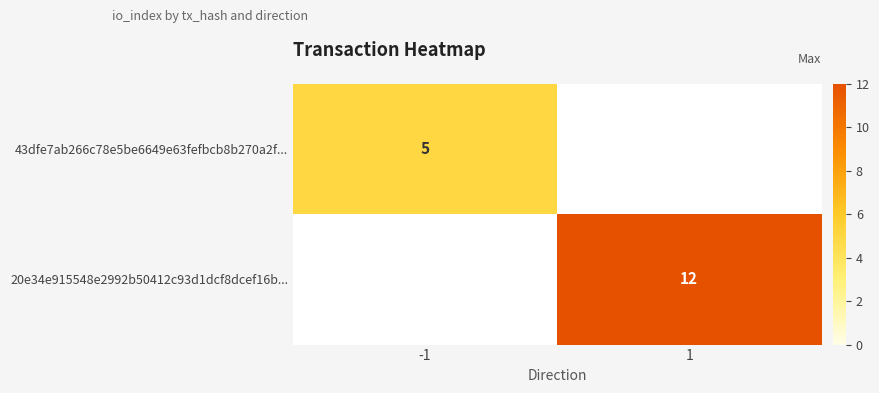

True or false: 43dfe7ab266c78e5be6649e63fefbcb8b270a2f... has a value of 8 at -1.

False